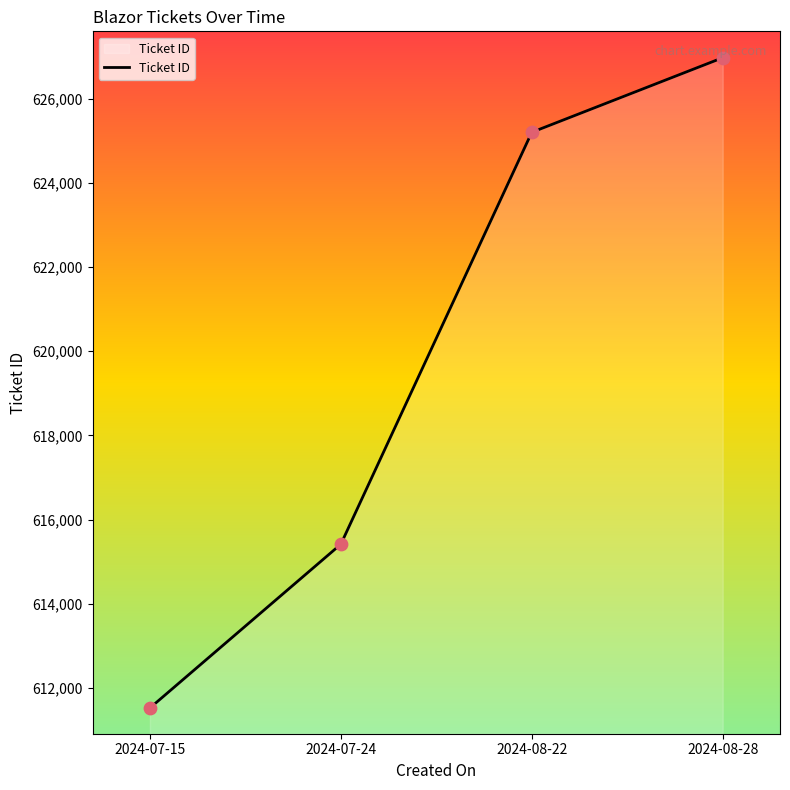

What is the change in value from 2024-08-22 to 2024-08-28?

+1772